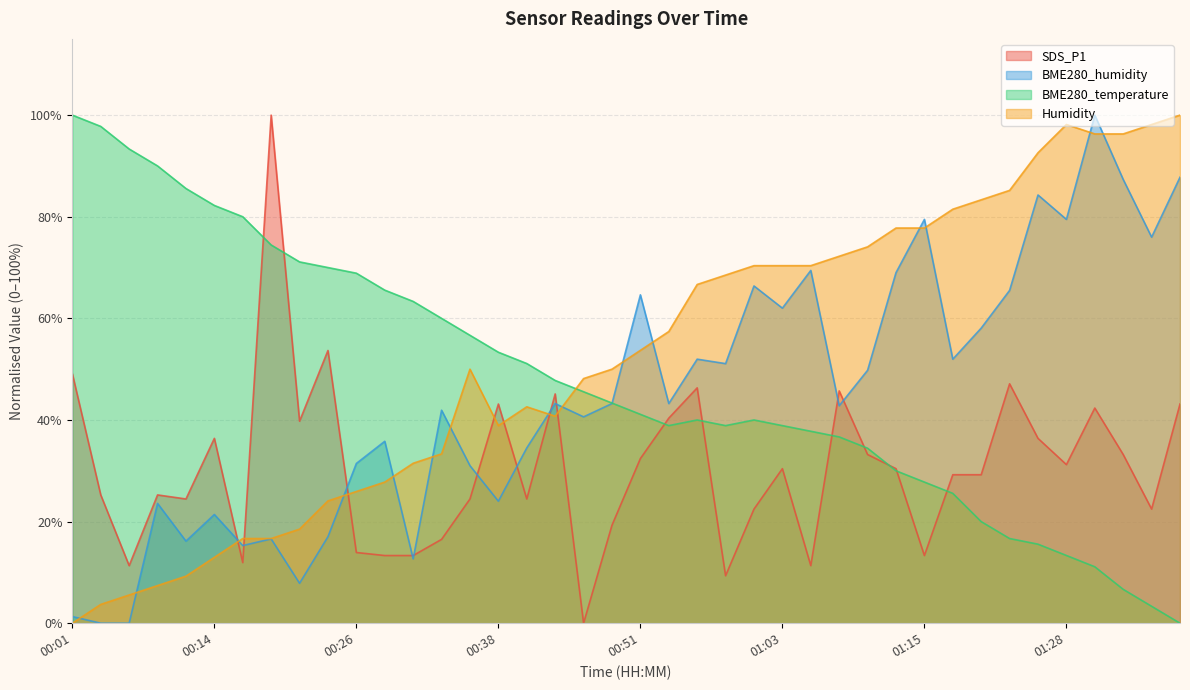

At which category does BME280_temperature reach its first local peak?

00:56